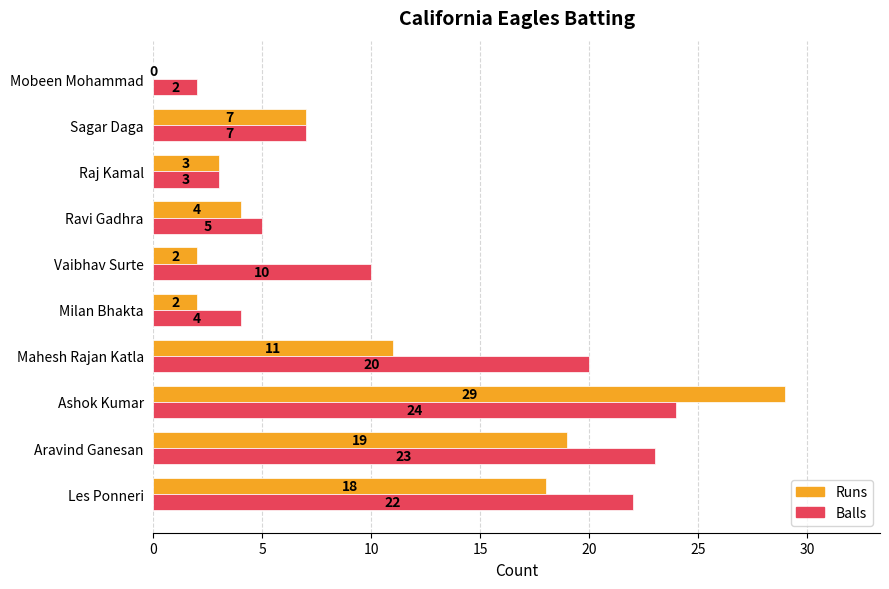

What is the total value across all series at Aravind Ganesan?

42